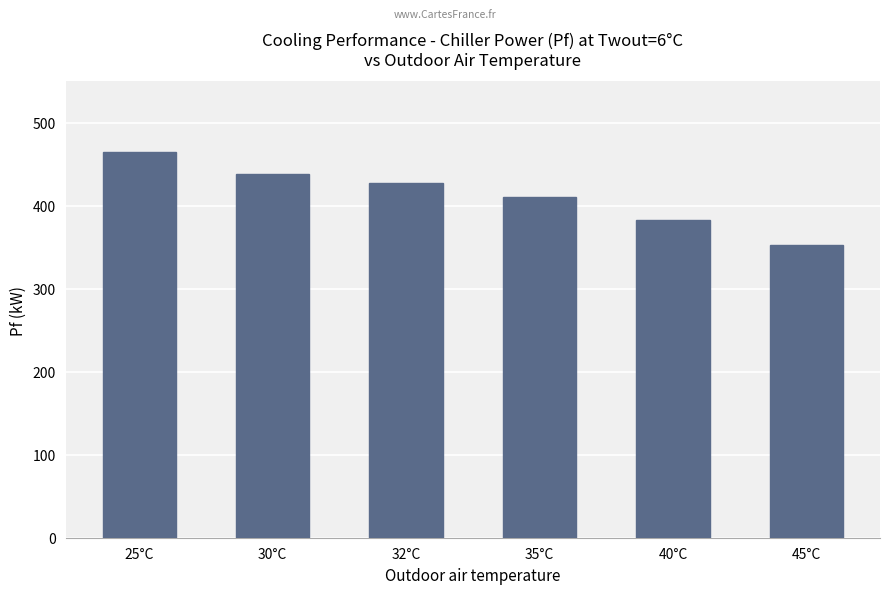

Does the chart contain stacked bars?

No